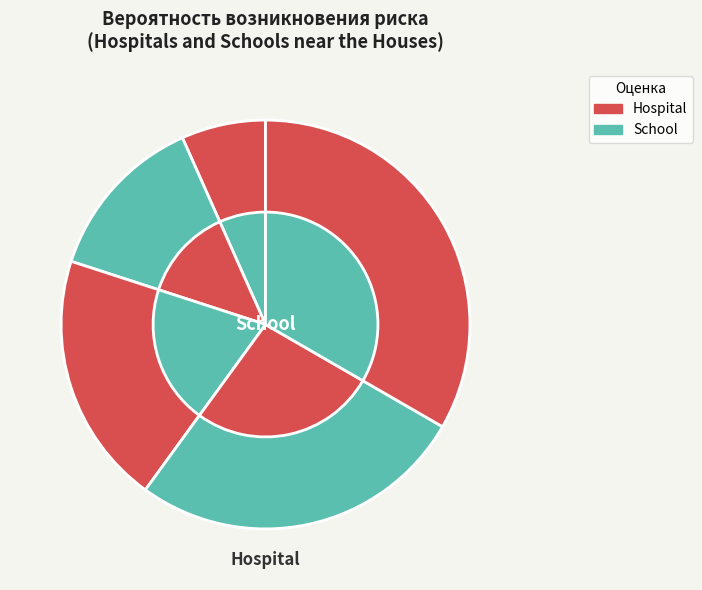

How many segments does this pie chart have?

5